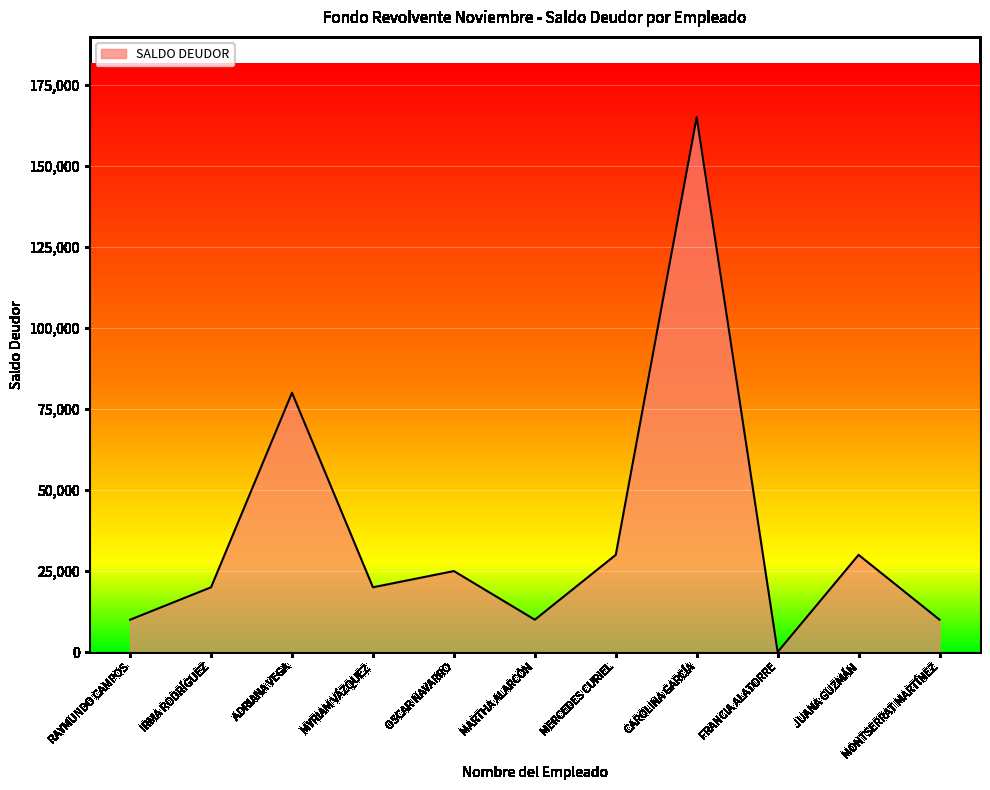

Reading left to right, transcribe all the data shown in this chart.

10000.0	20000.0	80000.0	20000.0	25000.0	10000.0	30000.0	165000.0	43.0	30000.0	10000.0